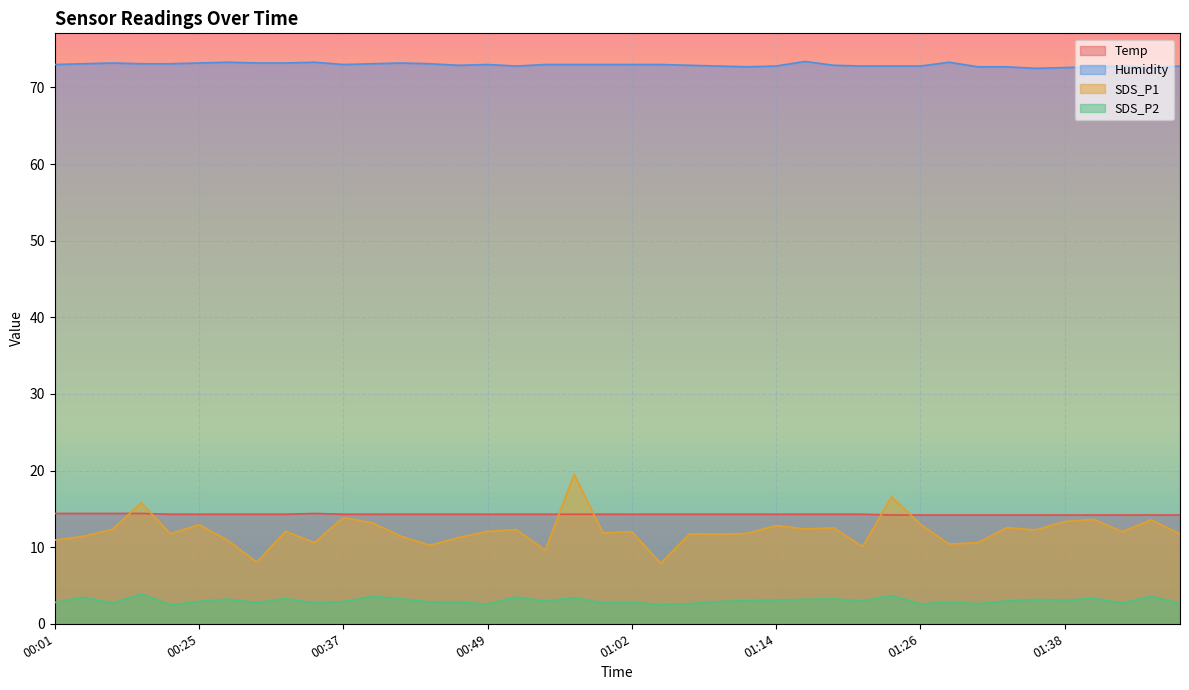

Between which two adjacent categories do SDS_P1 and Temp first intersect?

00:06 and 00:08